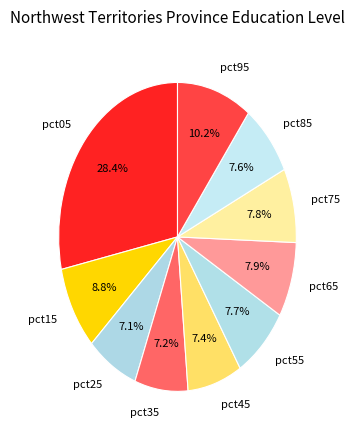

Is pct45 the majority of the pie?

No